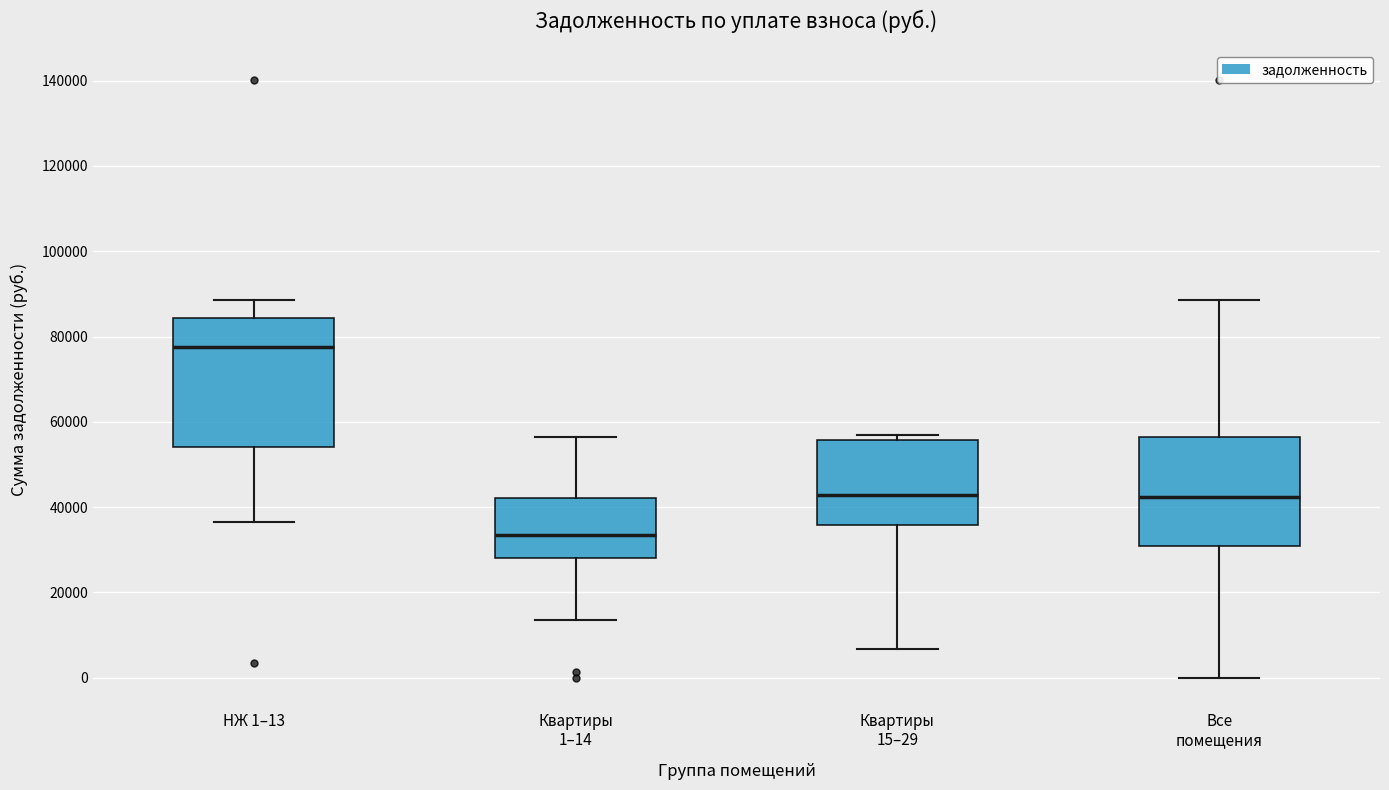

Reading left to right, transcribe this box plot: for each box, give where its median line is, the range the box spans, and where its two whiskers end, as read against the y-axis. The values are not printed on the chart, so give them approximately, as read against the axis.

НЖ 1–13: median 78000, box 54000 to 84000, whiskers 36000 to 88000
Квартиры 1–14: median 34000, box 28000 to 42000, whiskers 14000 to 56000
Квартиры 15–29: median 42000, box 36000 to 56000, whiskers 6000 to 58000
Все помещения: median 42000, box 30000 to 56000, whiskers 0 to 88000